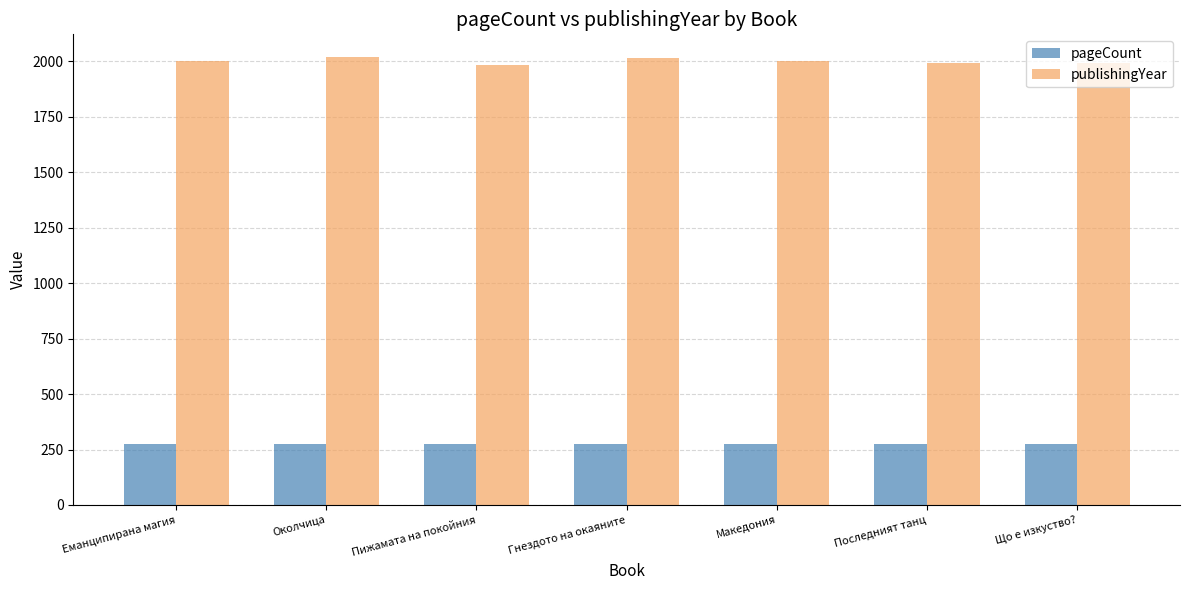

Is it true that publishingYear equals 1402 at Гнездото на окаяните?

False